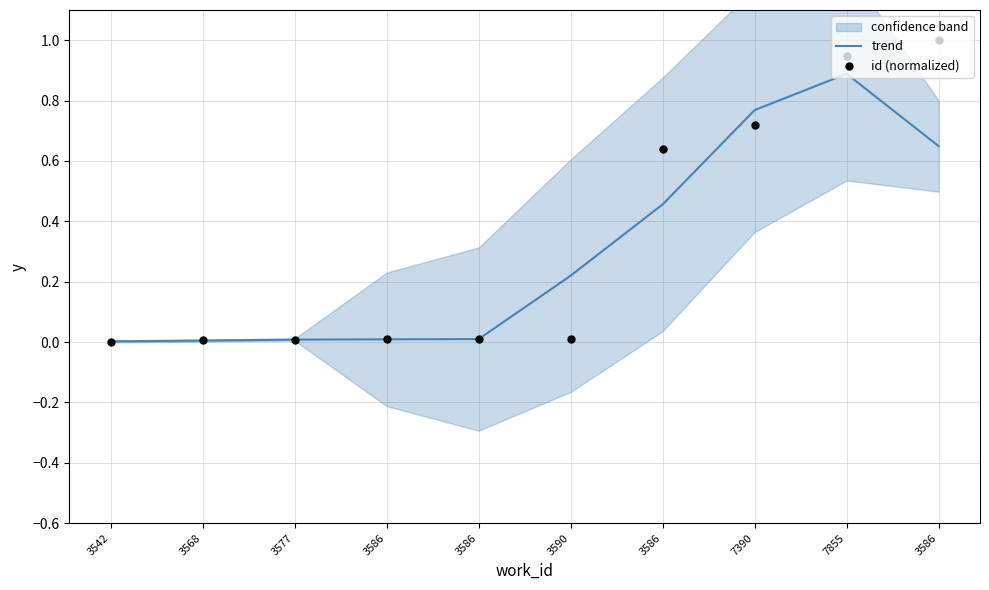

At how many categories does at least one series exceed 0?

10